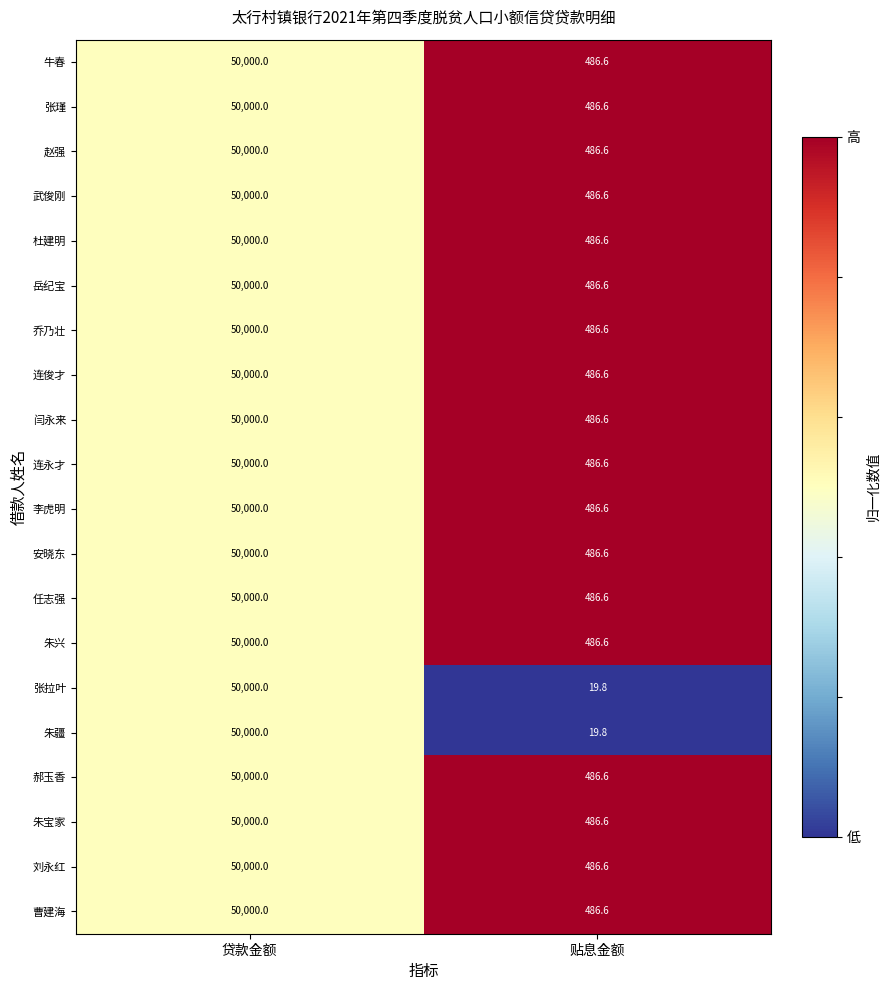

Read the 乔乃壮 value at 贷款金额.

50000.0